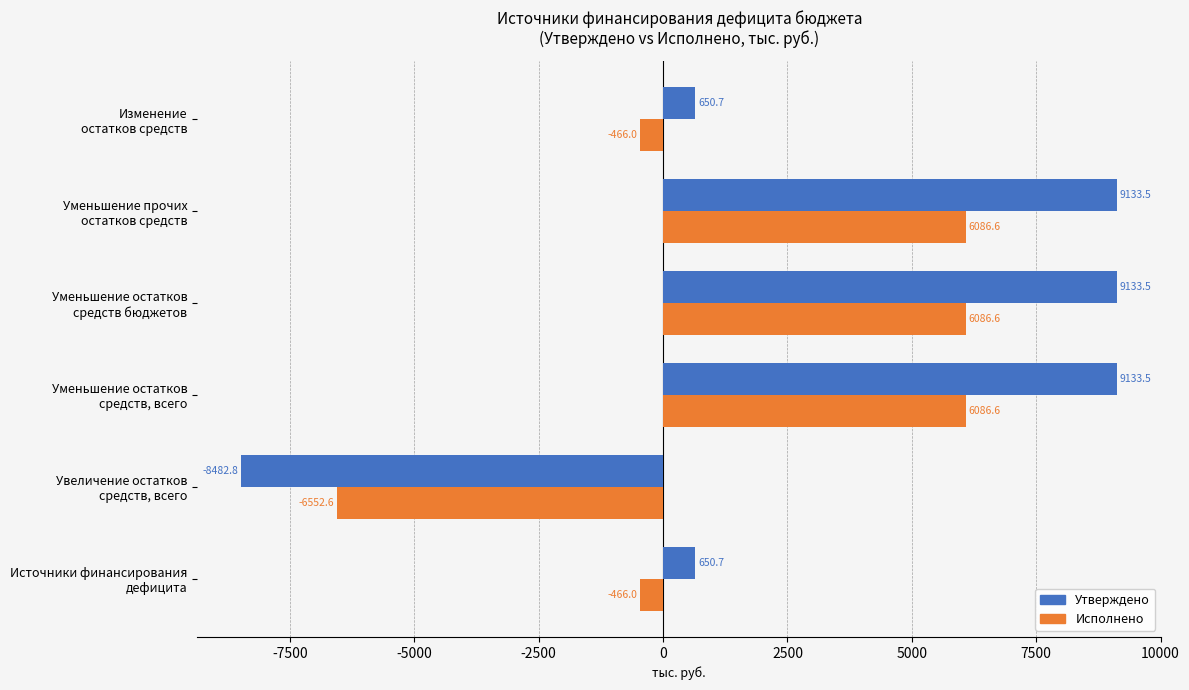

What are all the series names shown in the legend?

Утверждено, Исполнено